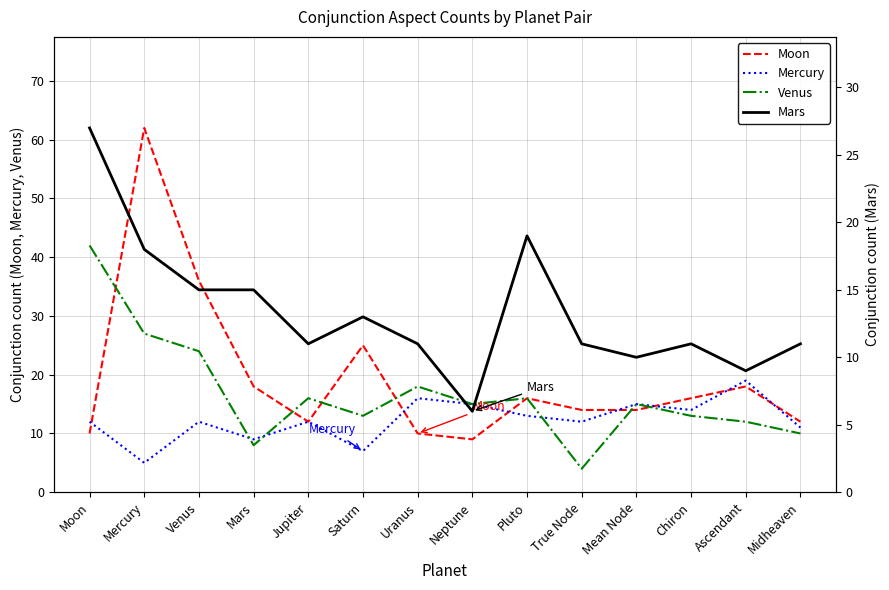

Rank the series at Chiron from lowest to highest value.

Mars, Venus, Mercury, Moon